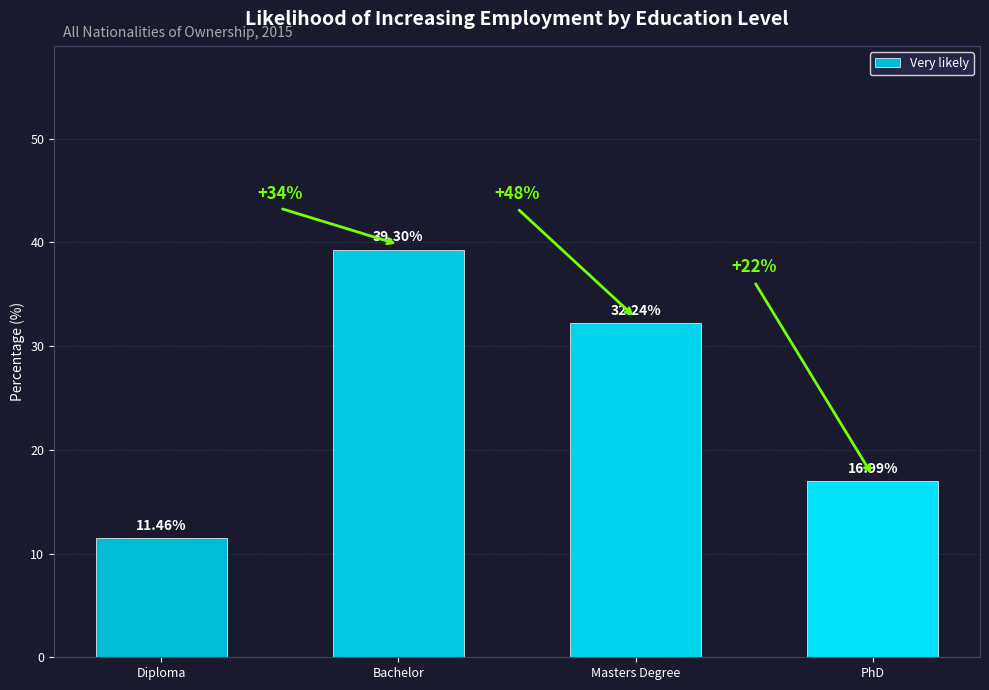

What is the greatest value displayed?

39.3